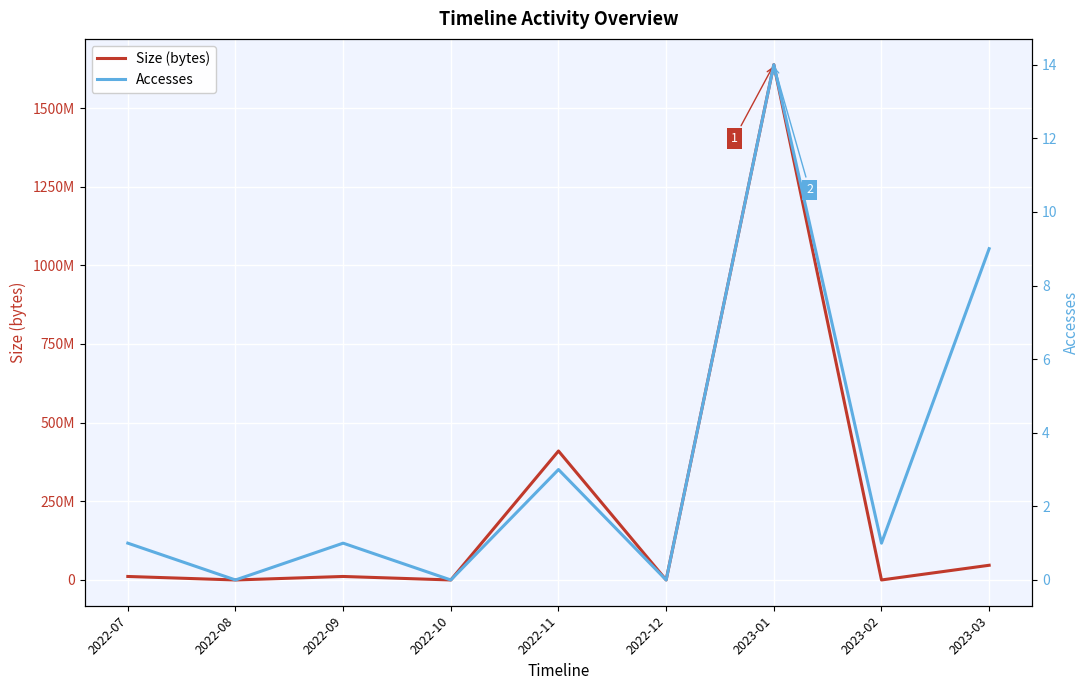

Rank the series by their maximum value, from highest to lowest.

Size (bytes), Accesses